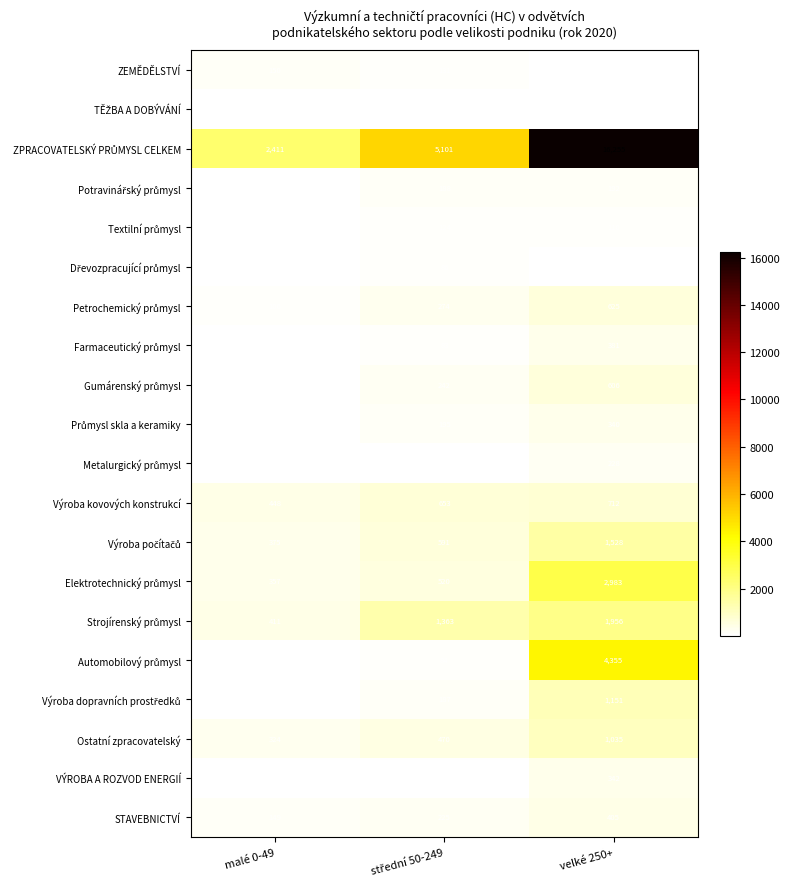

What is the spread (max minus min) of values at malé 0-49?

2404